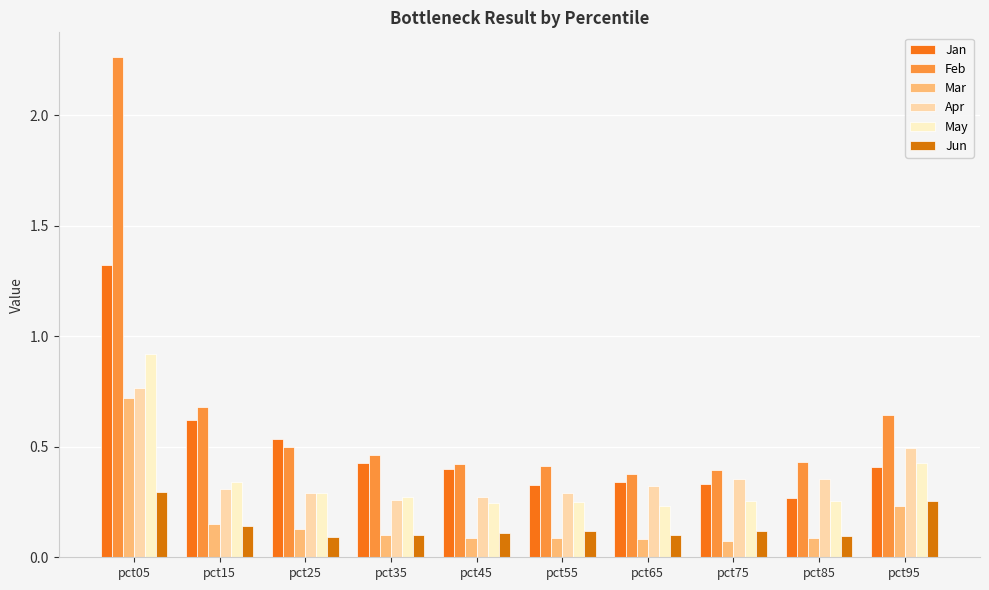

Where is May nearest to the value 0?

pct65